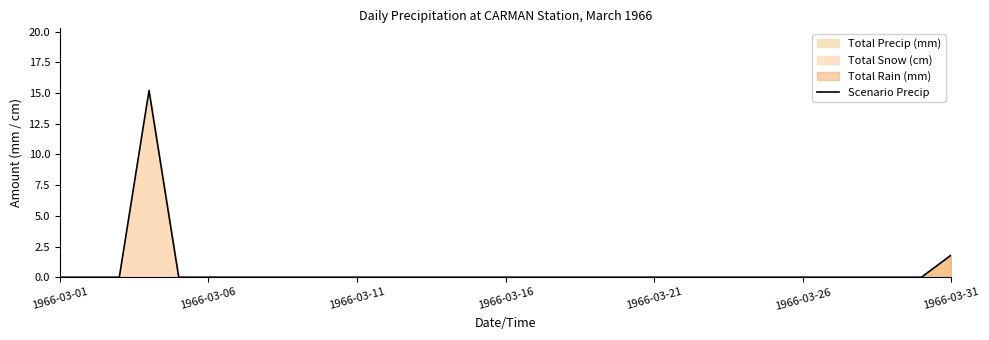

What is the sum of all values?

17.0